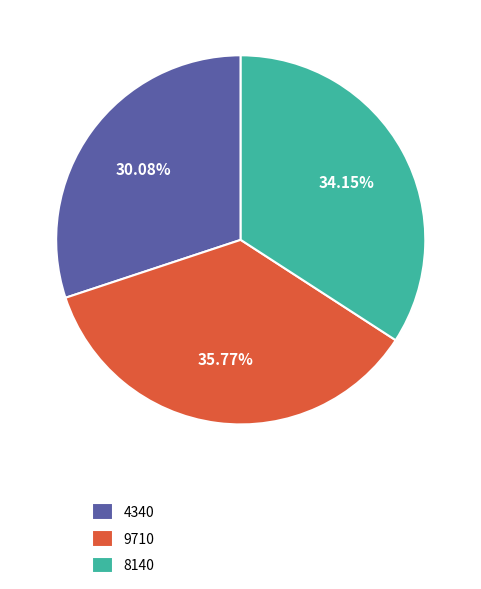

To the nearest percent, what portion does 9710 represent?

36%